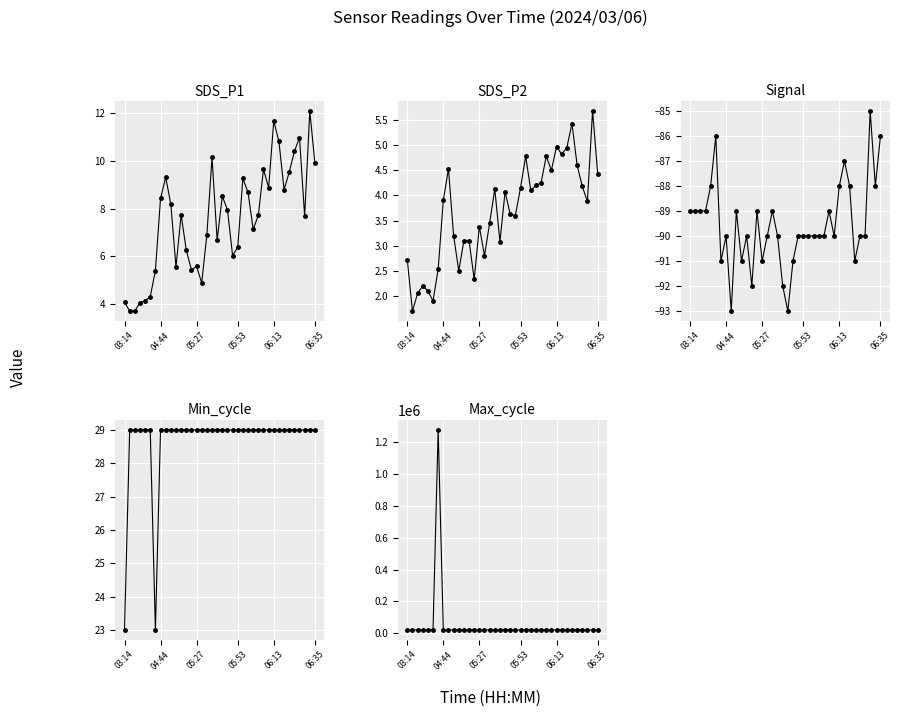

True or false: SDS_P2 and Max_cycle cross at least once.

False